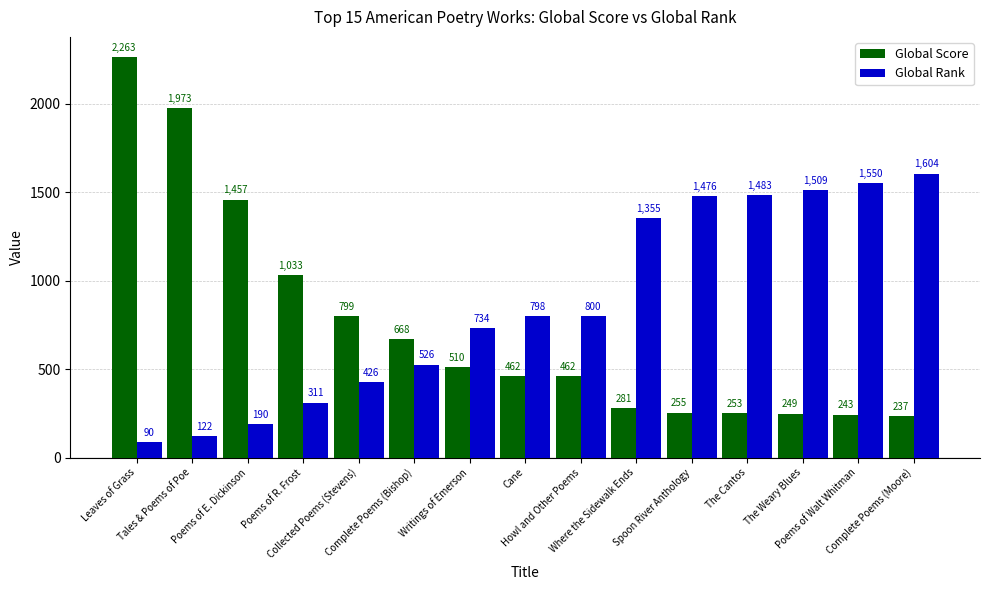

What is the spread (max minus min) of values at Writings of Emerson?

224